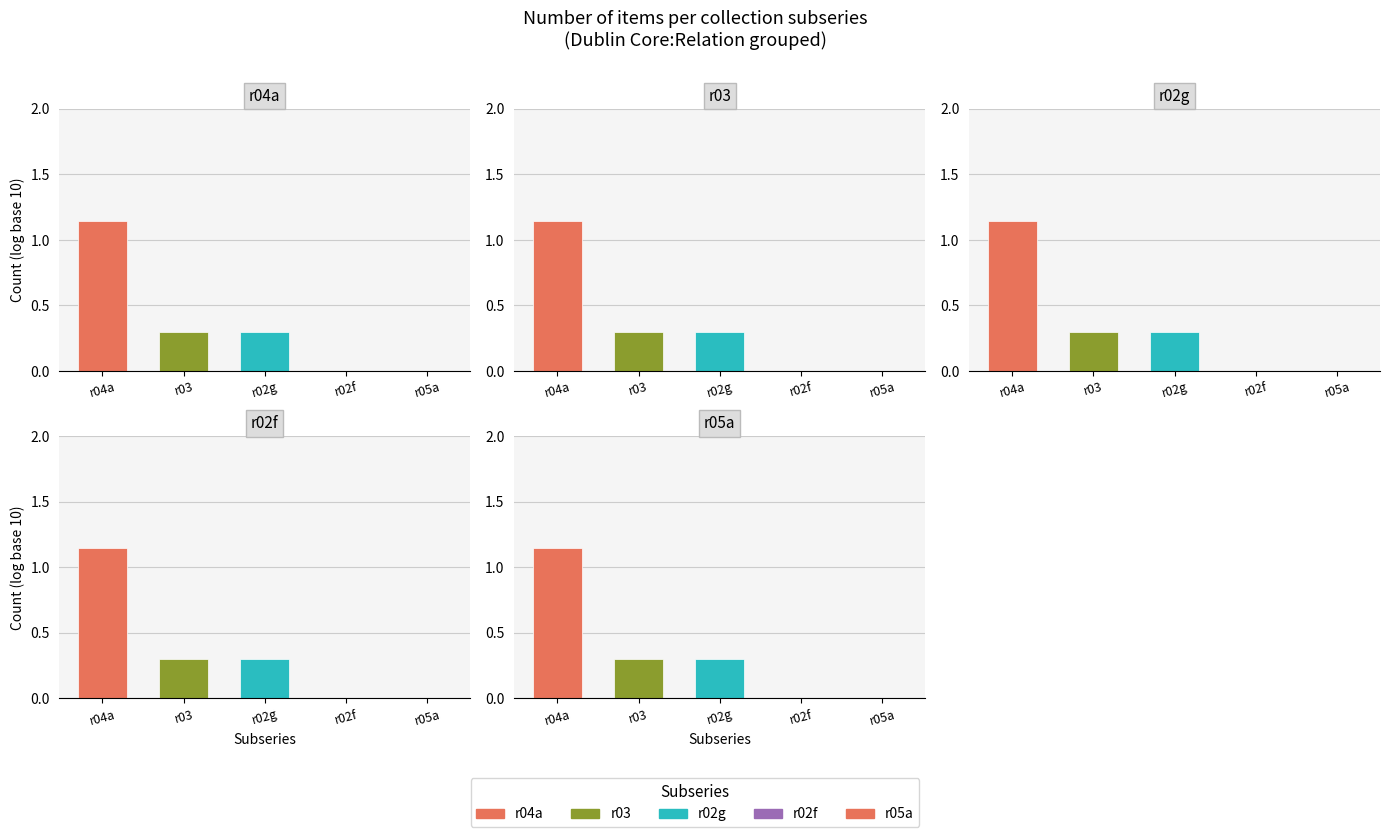

What is the maximum value shown in the chart?

1.1